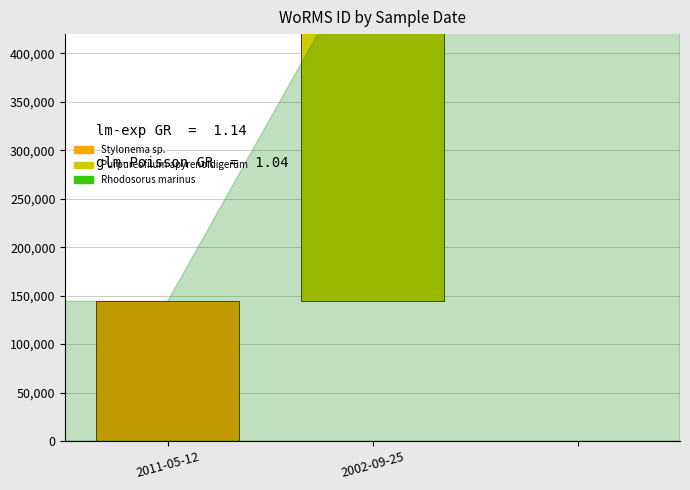

What is the minimum value shown in the chart?

144187